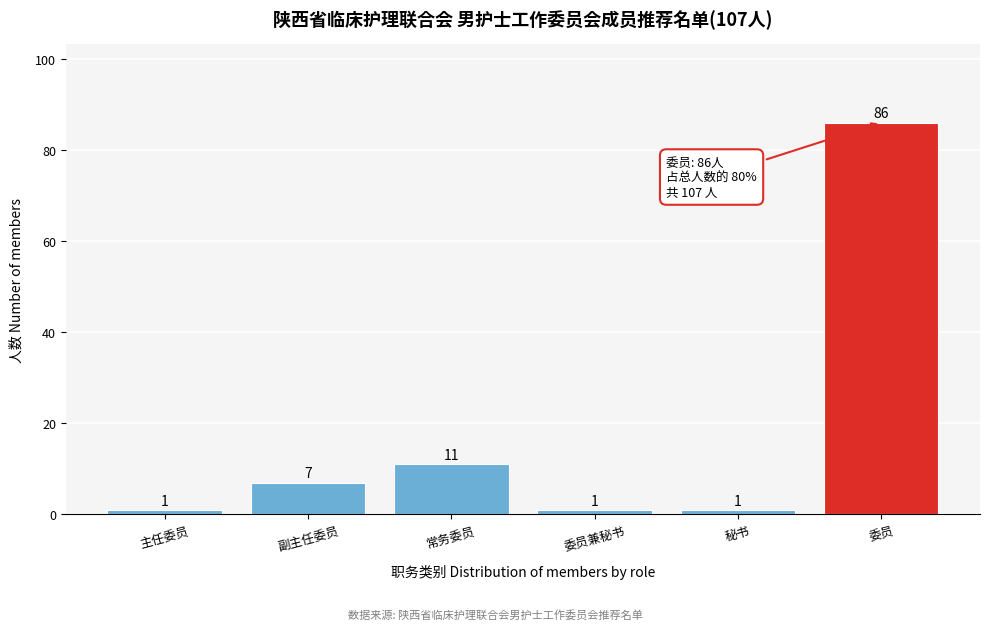

Reading left to right, extract all data points from this chart.

1	7	11	1	1	86